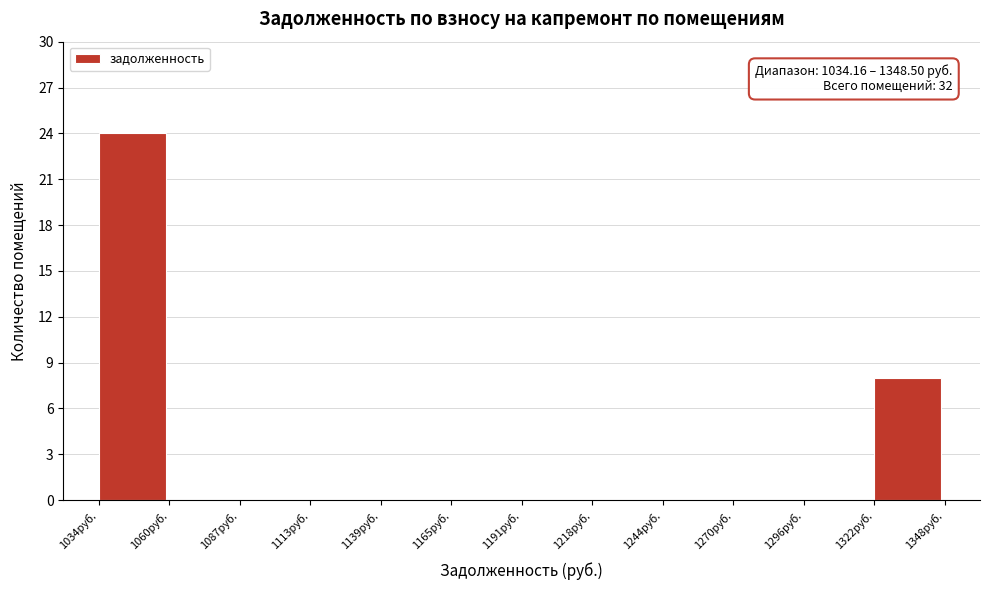

Which range on the x-axis has the tallest bar?

1035 to 1060